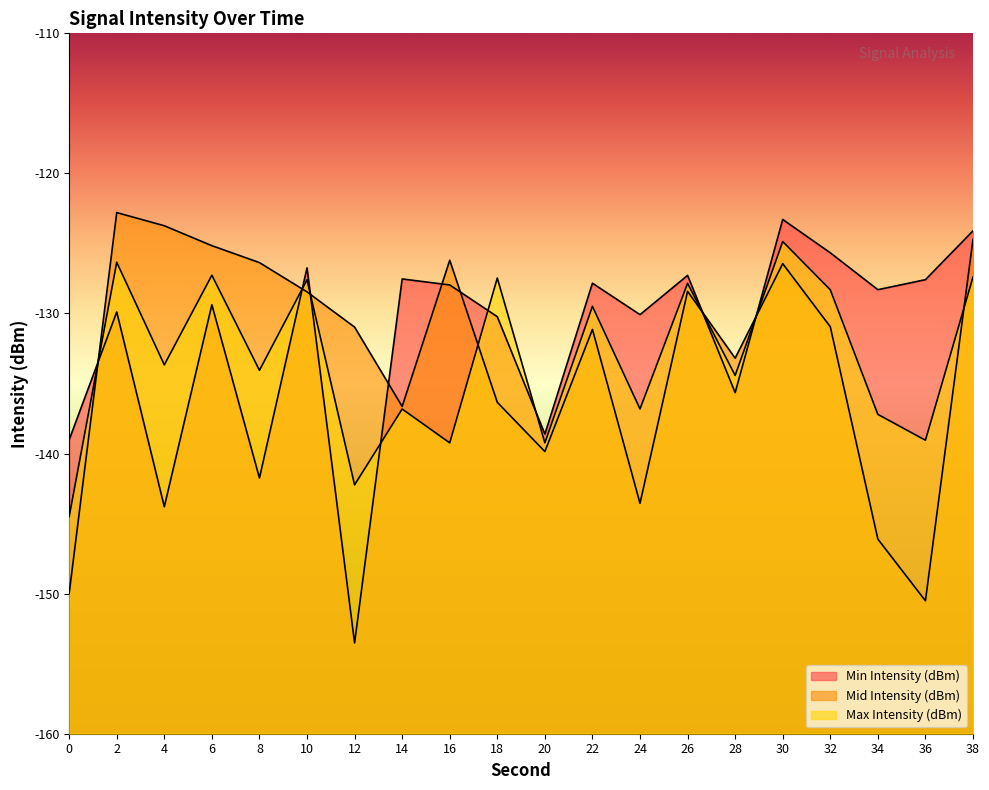

Reading right to left, what are all the values shown in this chart?

Min Intensity (dBm): 38=-124.1	36=-127.6	34=-128.3	32=-125.7	30=-123.3	28=-135.7	26=-127.3	24=-130.1	22=-127.8	20=-138.6	18=-130.2	16=-128.0	14=-127.5	12=-153.5	10=-126.7	8=-141.7	6=-129.4	4=-143.8	2=-129.9	0=-139.0
Mid Intensity (dBm): 38=-124.7	36=-150.5	34=-146.1	32=-130.9	30=-126.4	28=-133.2	26=-128.4	24=-143.6	22=-131.1	20=-139.9	18=-136.3	16=-126.2	14=-136.6	12=-131.0	10=-128.5	8=-126.4	6=-125.2	4=-123.7	2=-122.8	0=-150.0
Max Intensity (dBm): 38=-127.4	36=-139.0	34=-137.2	32=-128.3	30=-124.9	28=-134.4	26=-127.8	24=-136.8	22=-129.5	20=-139.2	18=-127.5	16=-139.2	14=-136.8	12=-142.2	10=-127.6	8=-134.1	6=-127.3	4=-133.7	2=-126.3	0=-144.5